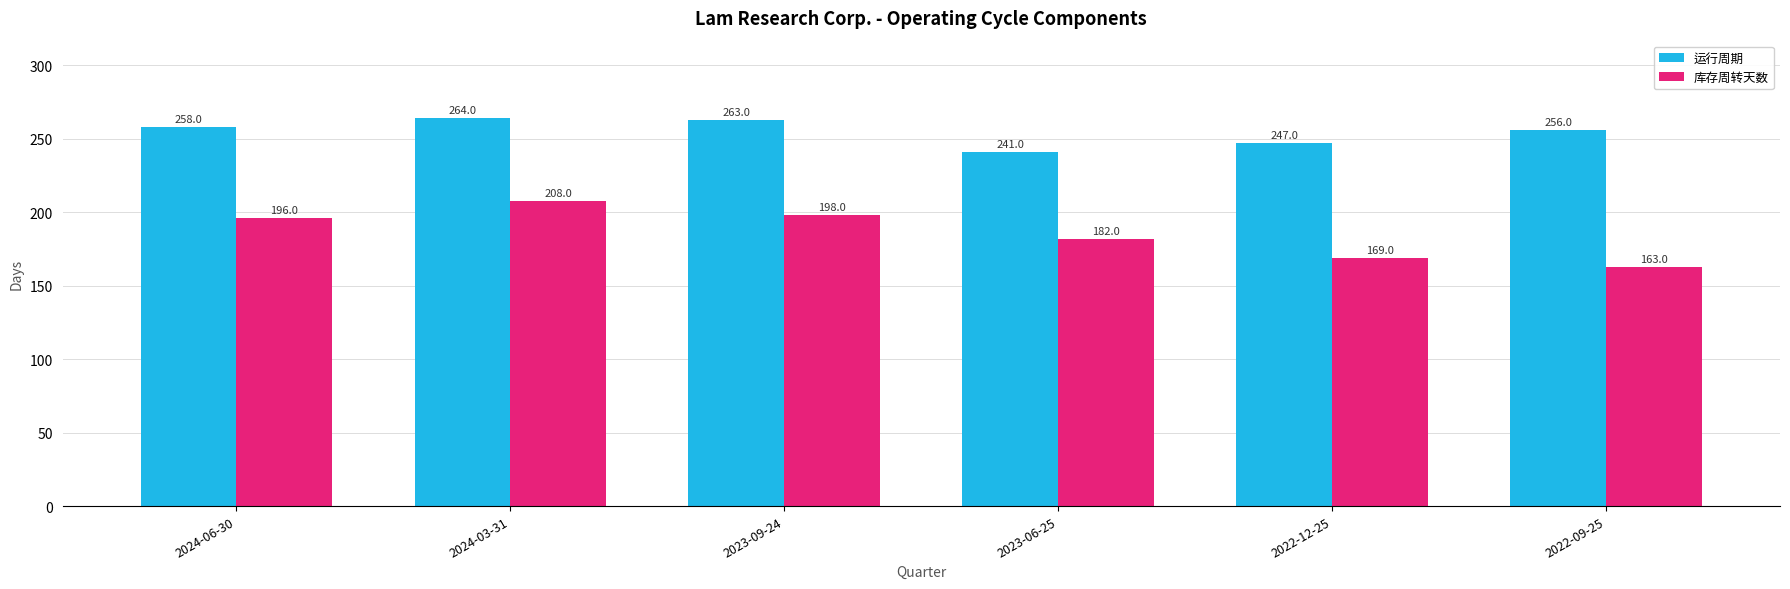

Are the bars horizontal?

No